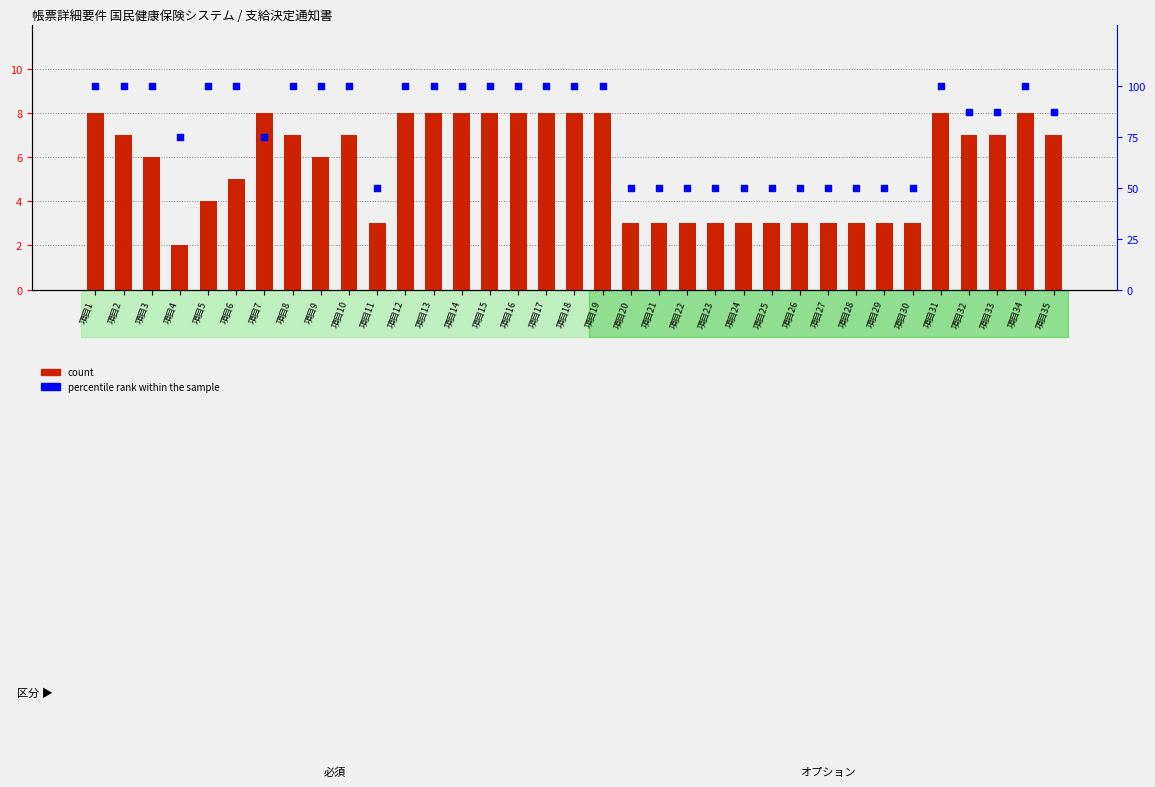

What is the total value across all series at 項目20?

53